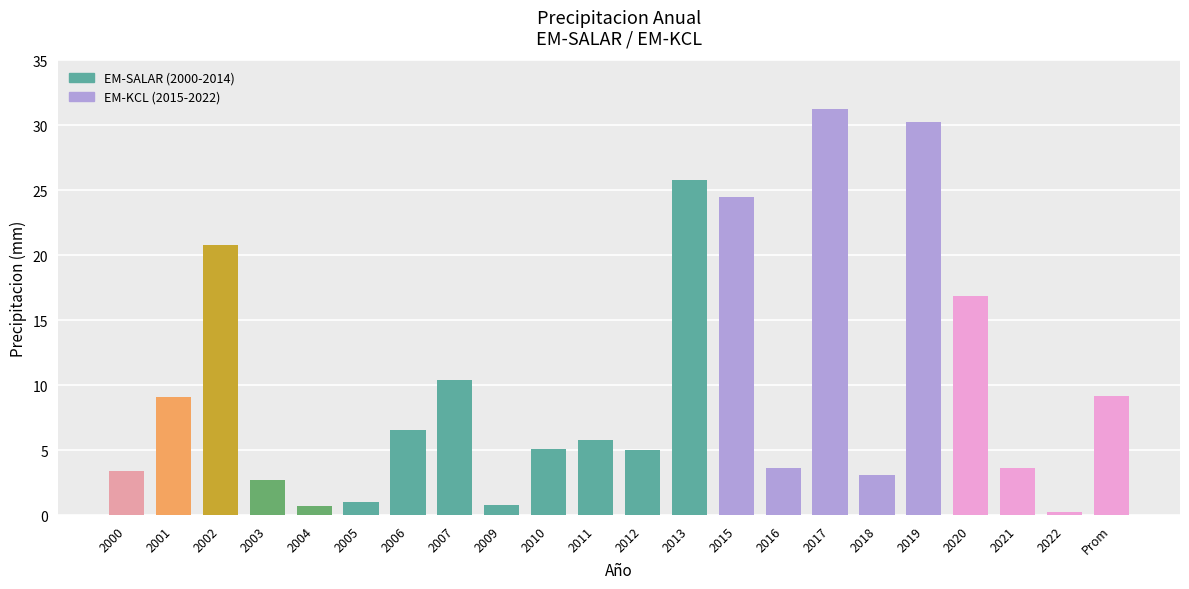

What is the change in value from 2017 to 2019?

-1.0